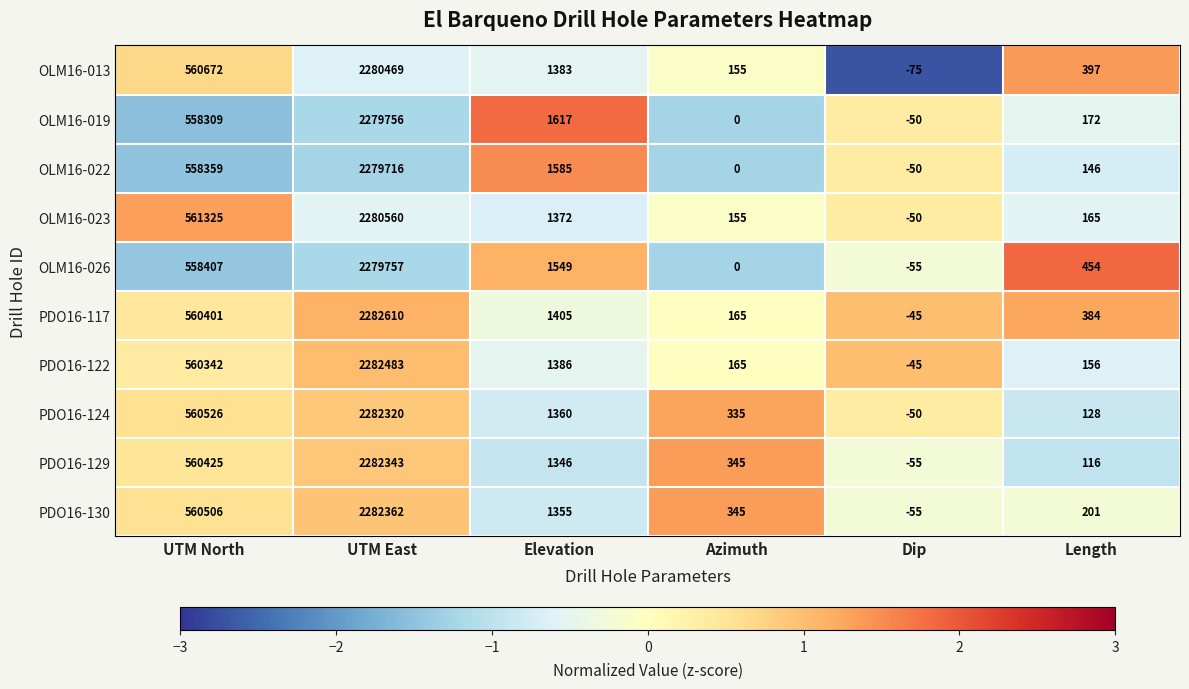

How many data points does each series have?

6